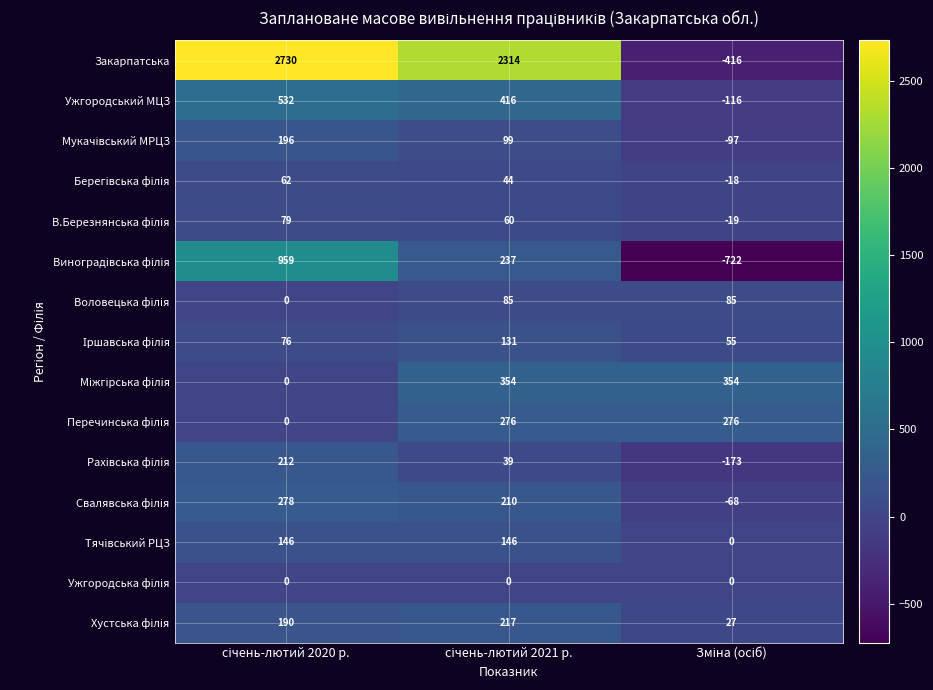

Which series has the widest spread of values?

Закарпатська